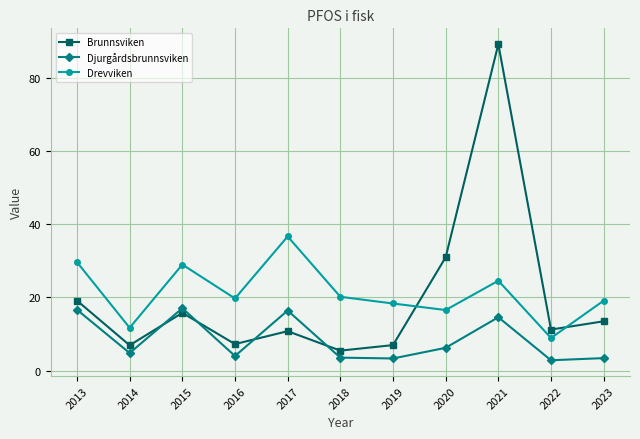

What are all the series names shown in the legend?

Brunnsviken, Djurgårdsbrunnsviken, Drevviken